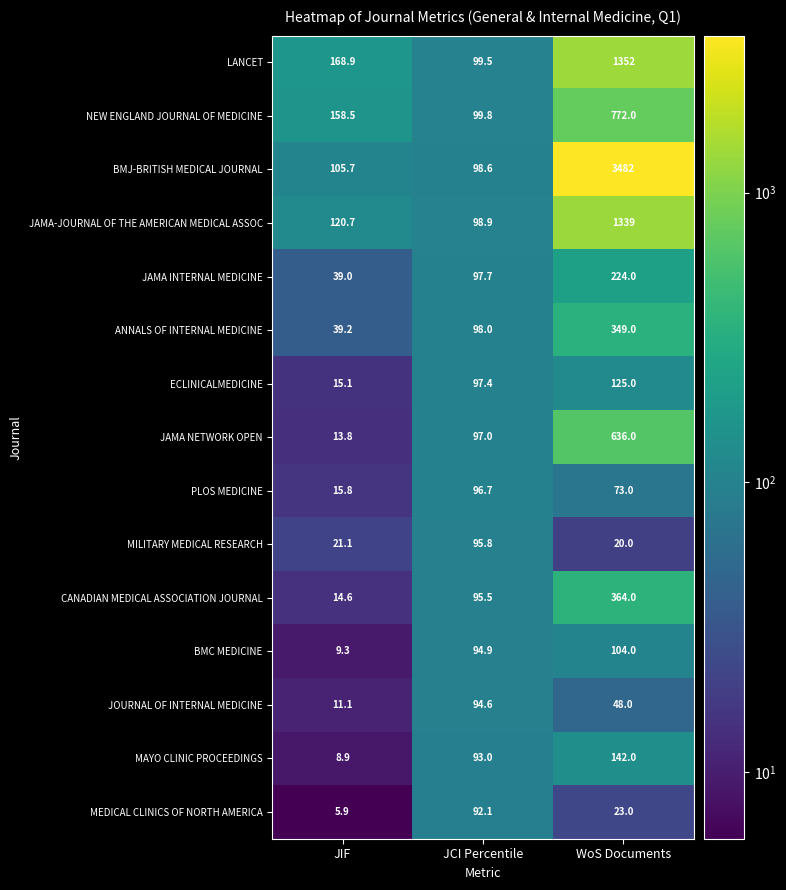

At which category does the chart reach its minimum across all series?

JIF